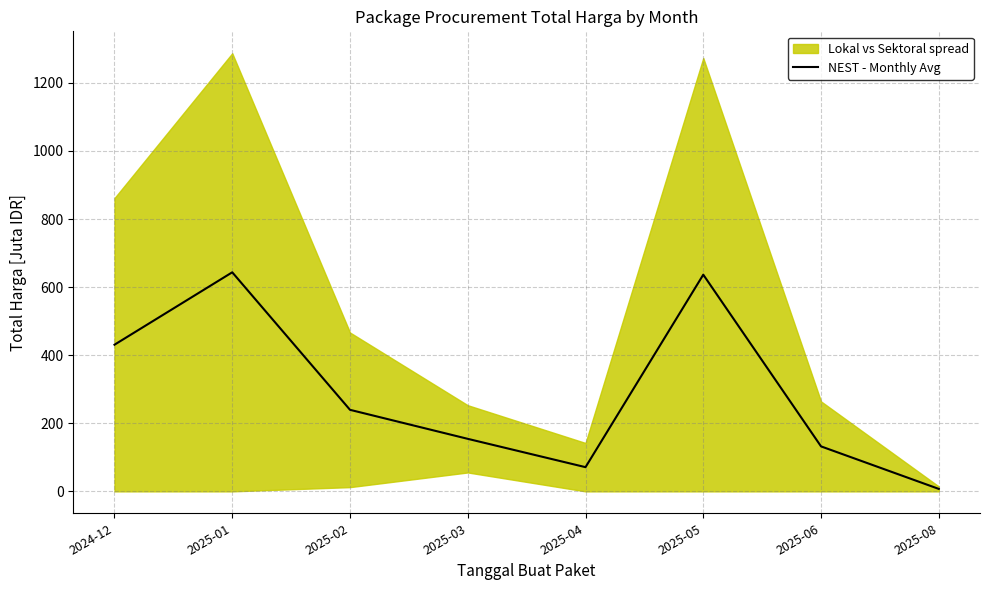

List the labels in order of value, largest first.

2025-01, 2025-05, 2024-12, 2025-02, 2025-03, 2025-06, 2025-04, 2025-08